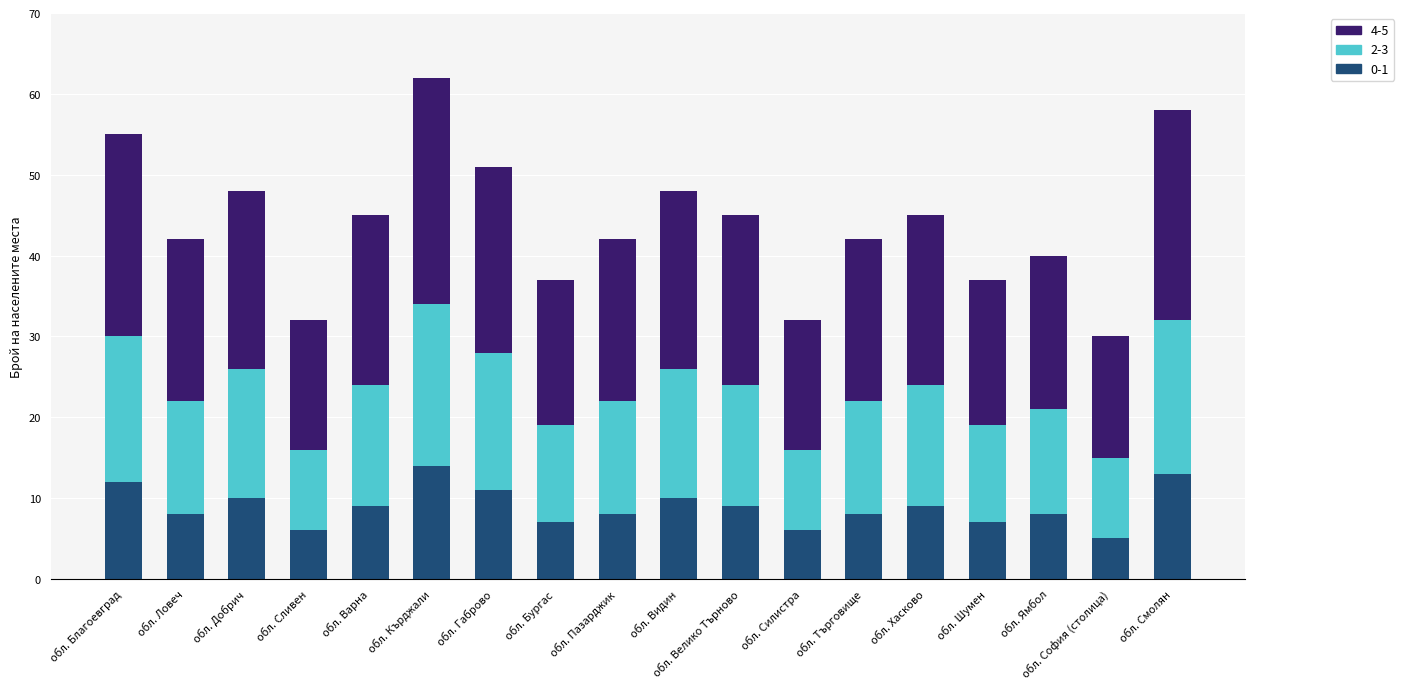

What is the sum of all 0-1 values?

160